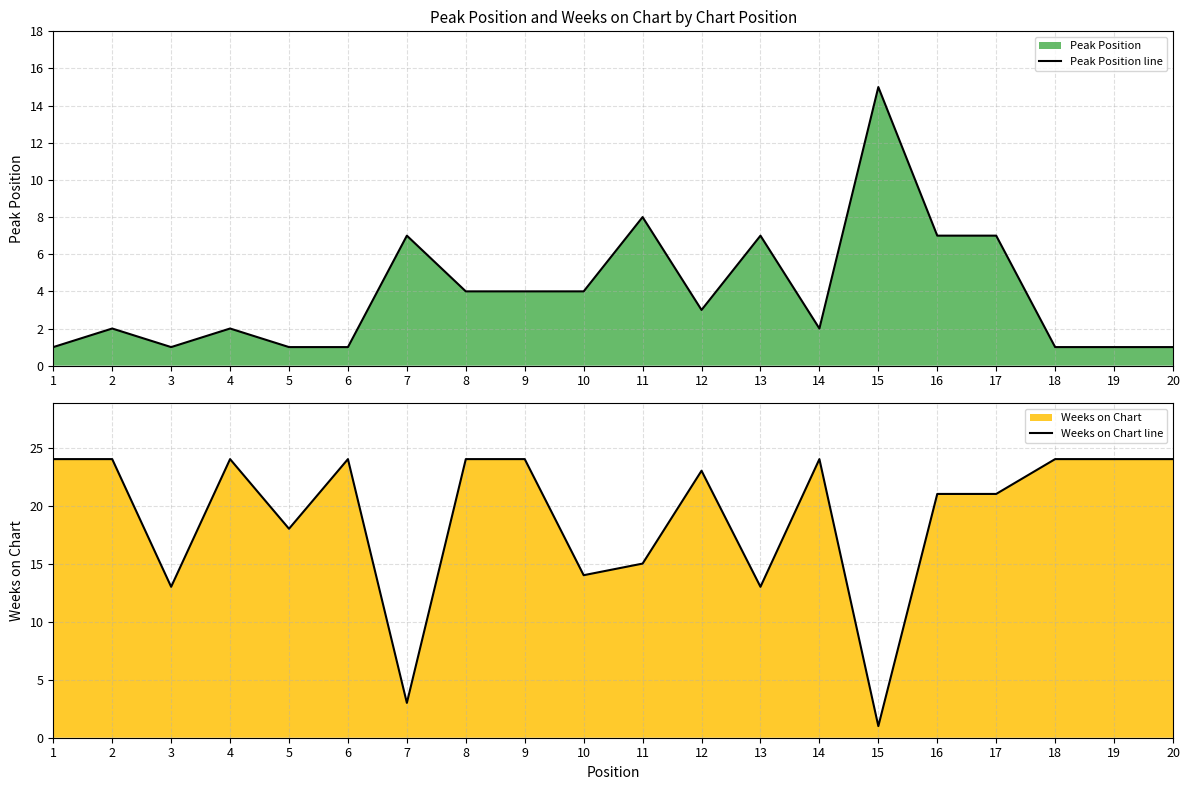

Rank the categories by Weeks on Chart line value from lowest to highest.

15, 7, 3, 13, 10, 11, 5, 16, 17, 12, 1, 2, 4, 6, 8, 9, 14, 18, 19, 20